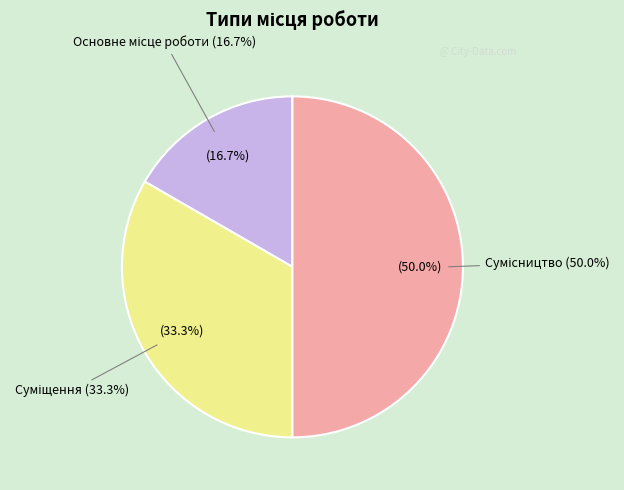

The Сумісництво slice represents 50% of the pie. True or false?

True